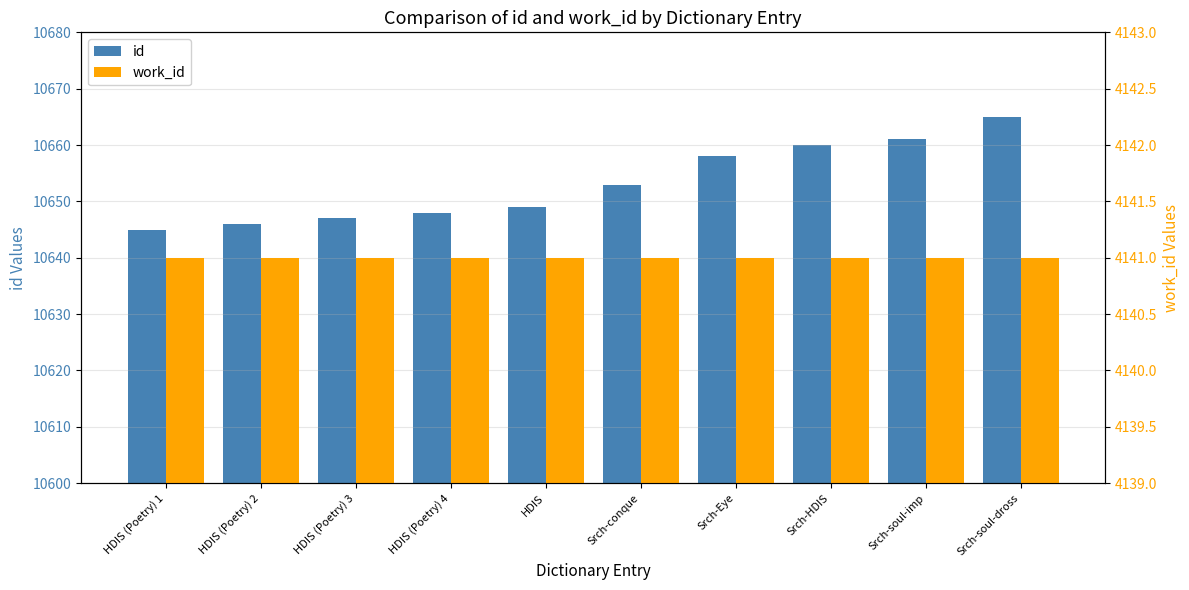

What is the value of the work_id bar at the 3rd from the left?

4141